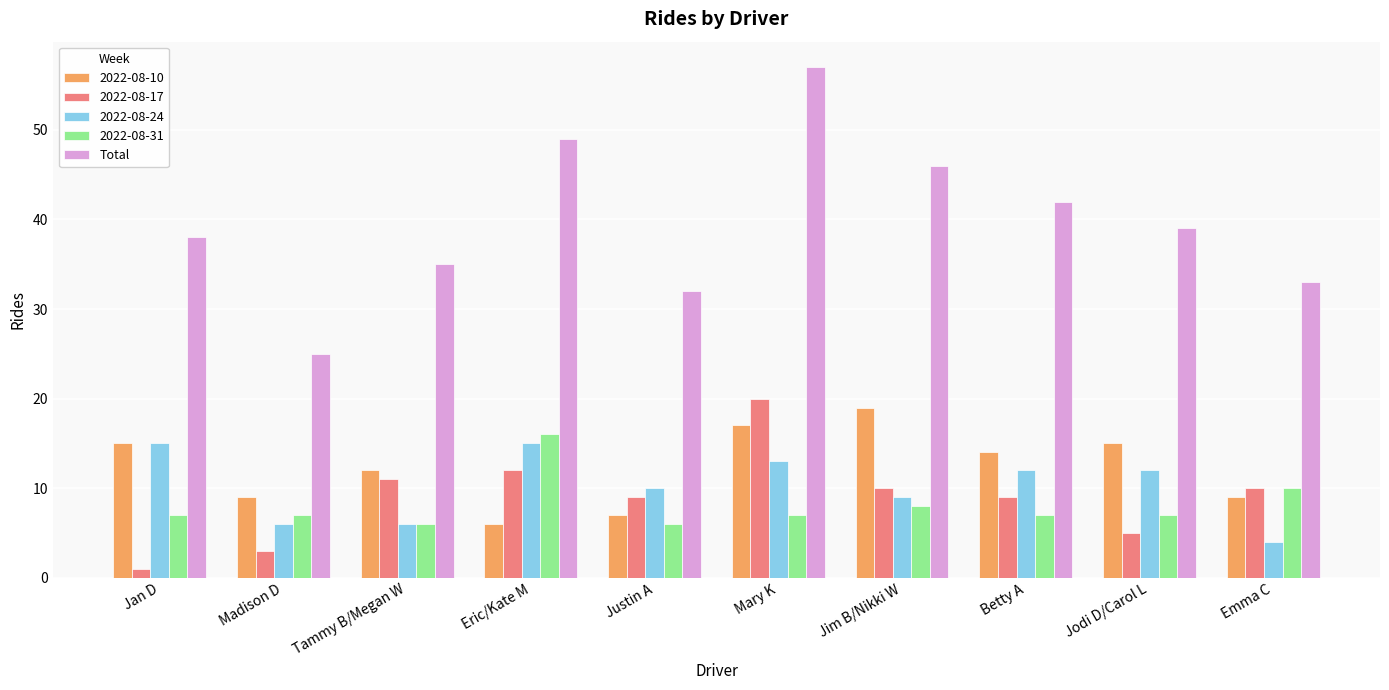

What is the spread (max minus min) of values at Betty A?

35